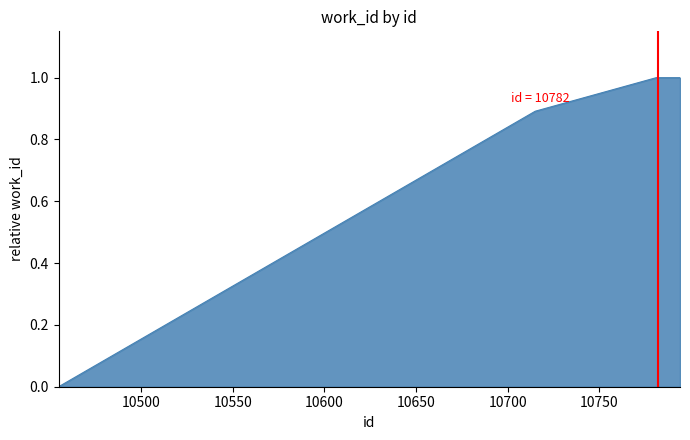

What is the maximum value shown in the chart?

1.0